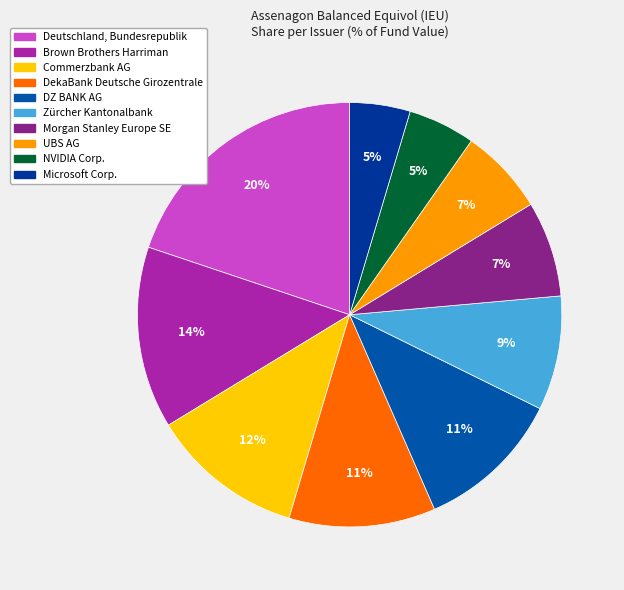

To the nearest percent, what percentage of the pie is DekaBank Deutsche Girozentrale?

11%